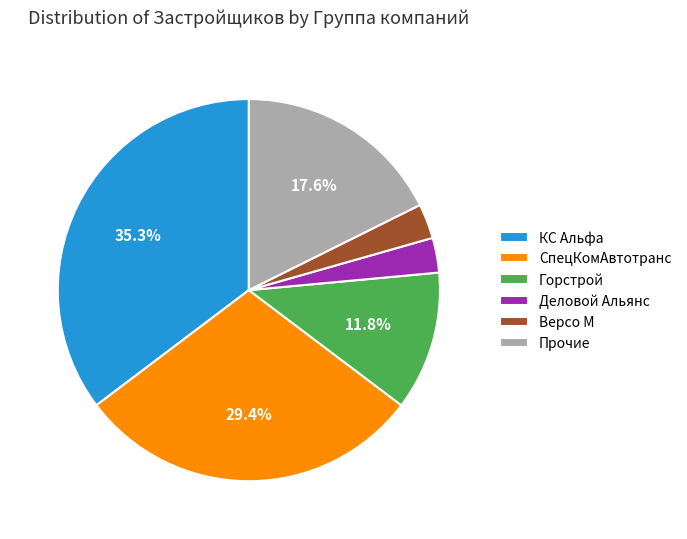

Which has a higher value, Деловой Альянс or КС Альфа?

КС Альфа